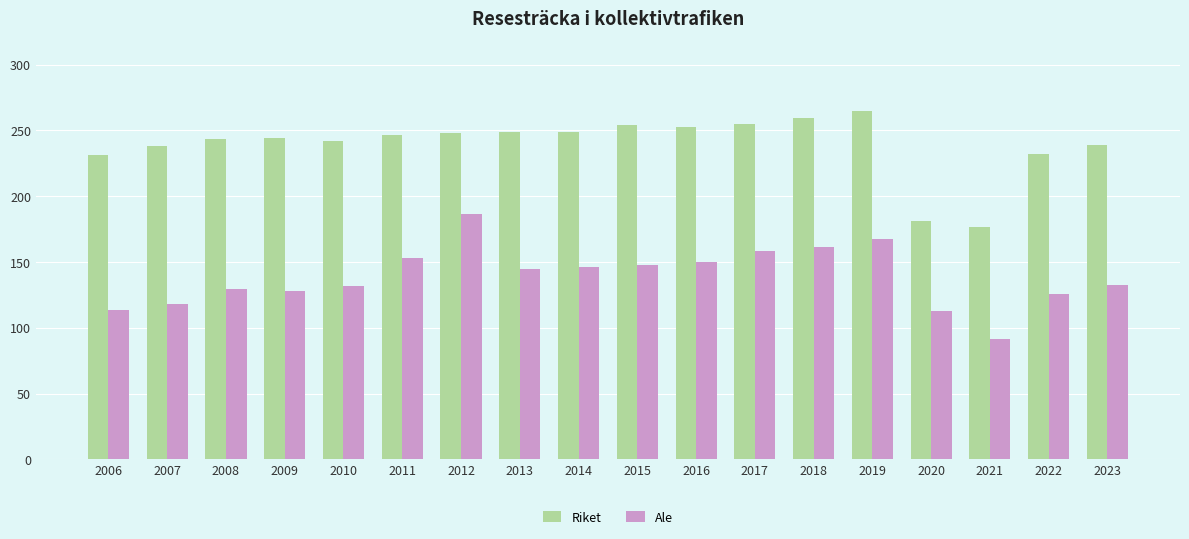

Does the chart contain stacked bars?

No